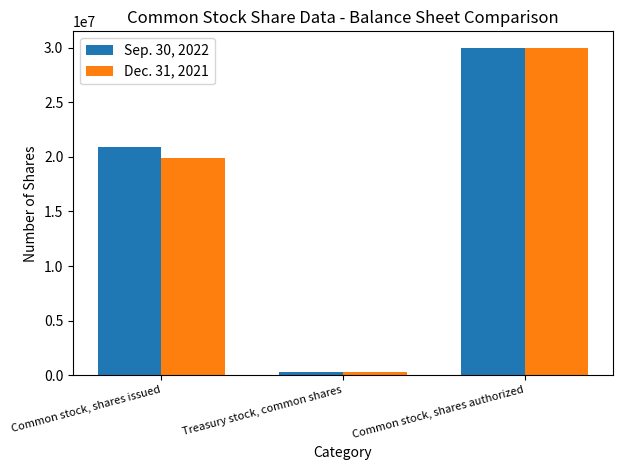

What are all the series names shown in the legend?

Sep. 30, 2022, Dec. 31, 2021